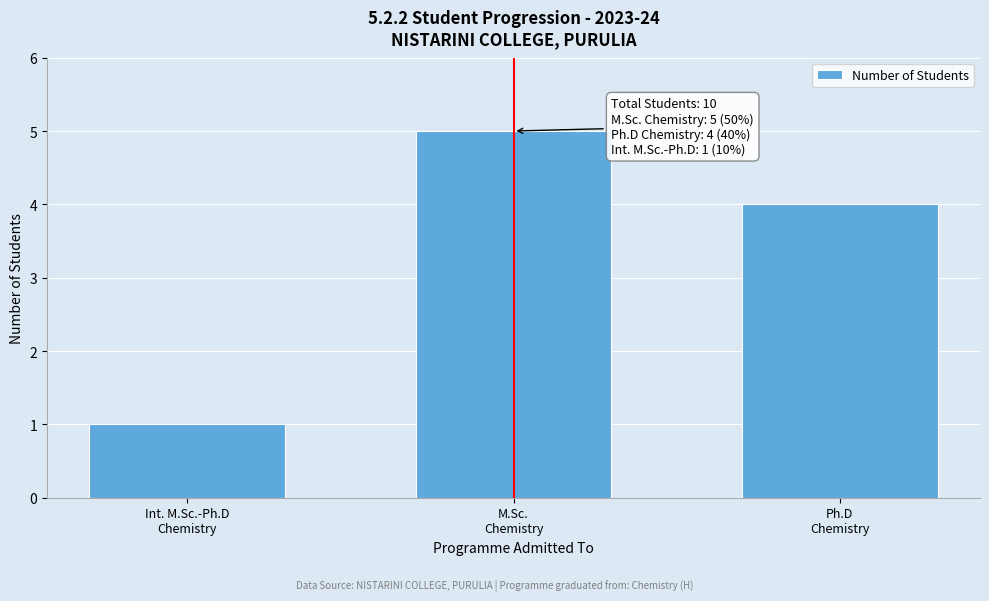

Reading left to right, list all the values displayed in this chart.

1	5	4